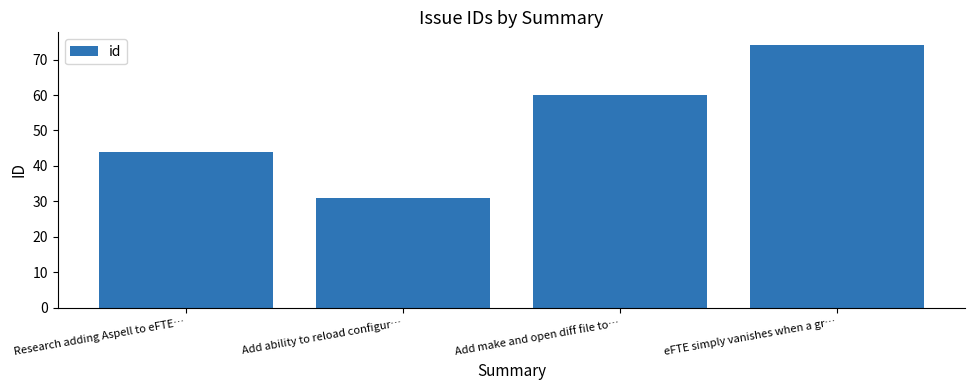

List the labels in order of value, smallest first.

Add ability to reload configur…, Research adding Aspell to eFTE…, Add make and open diff file to…, eFTE simply vanishes when a gr…